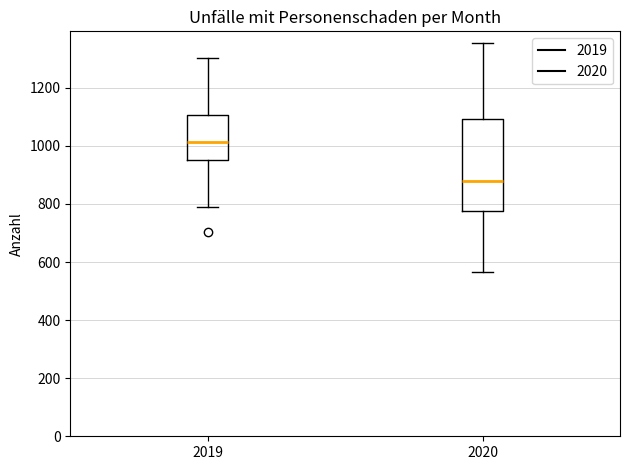

Reading left to right, transcribe this box plot: for each box, give where its median line is, the range the box spans, and where its two whiskers end, as read against the y-axis. The values are not printed on the chart, so give them approximately, as read against the axis.

2019: median 1020, box 960 to 1100, whiskers 780 to 1300
2020: median 880, box 780 to 1100, whiskers 560 to 1360